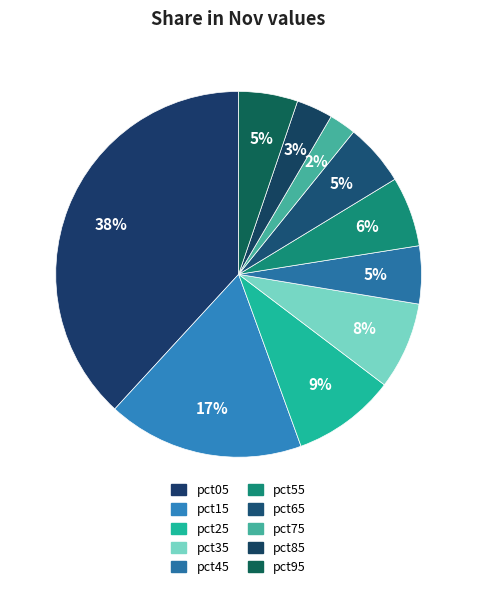

How many slices are in this pie chart?

10